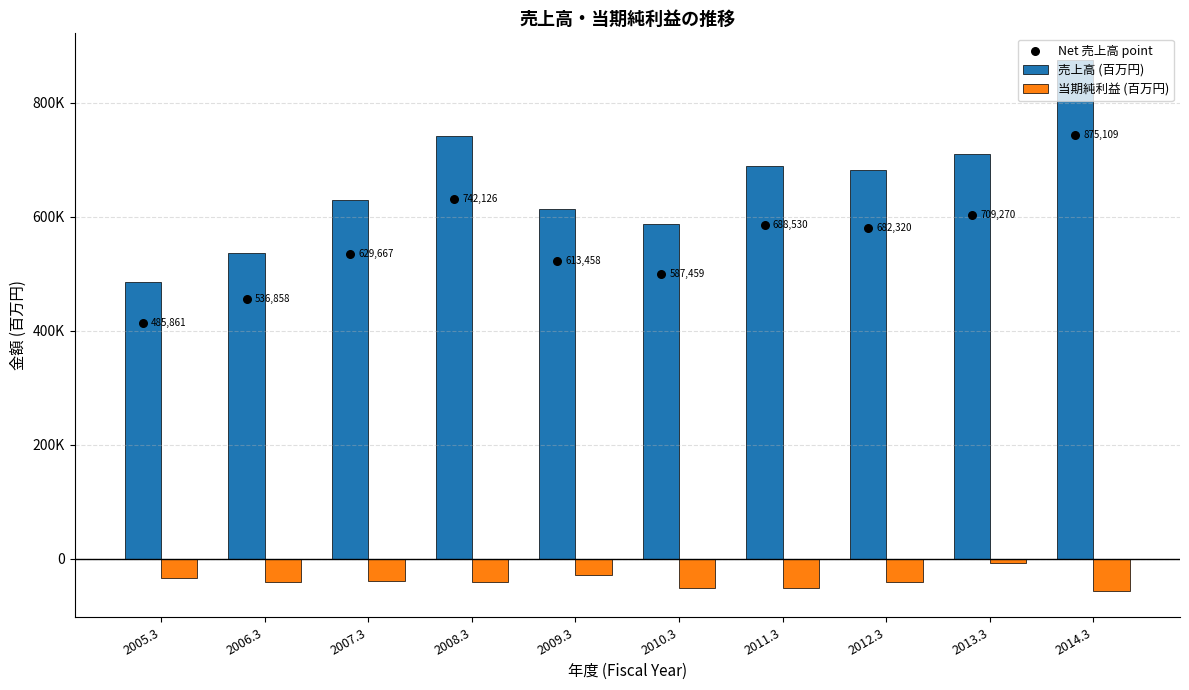

Which series has the widest spread of Y values?

売上高 (百万円)